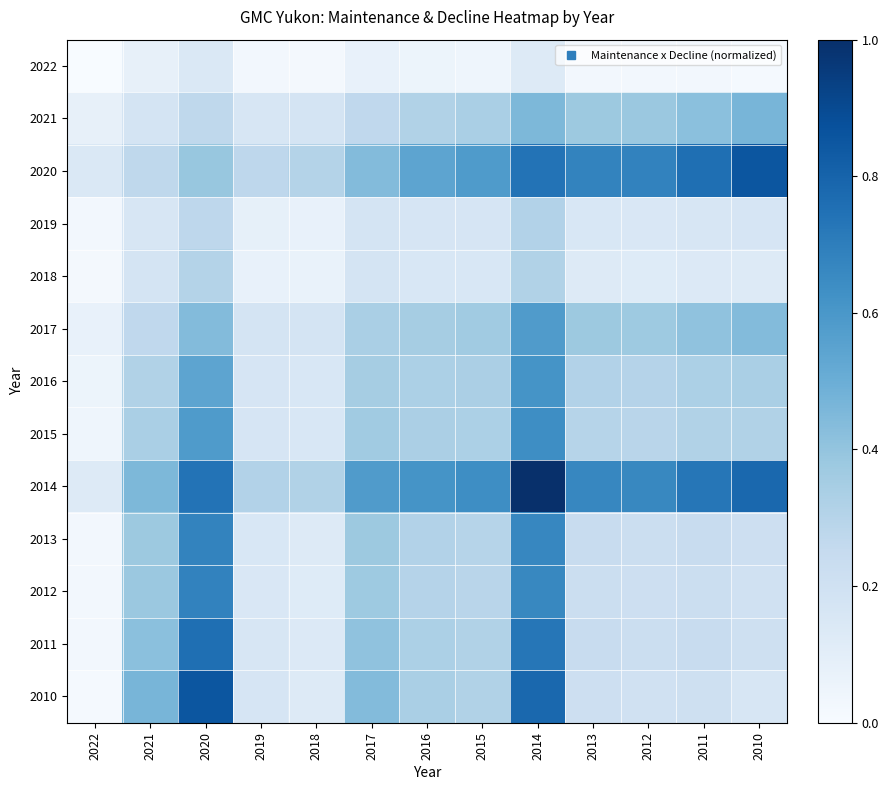

Reading right to left, list all the values displayed in this chart.

2022: 2010=0.0	2011=0.0	2012=0.0	2013=0.0	2014=0.1	2015=0.0	2016=0.1	2017=0.1	2018=0.0	2019=0.0	2020=0.1	2021=0.1	2022=0.0
2021: 2010=0.5	2011=0.4	2012=0.4	2013=0.4	2014=0.5	2015=0.3	2016=0.3	2017=0.3	2018=0.2	2019=0.2	2020=0.3	2021=0.2	2022=0.1
2020: 2010=0.9	2011=0.8	2012=0.7	2013=0.7	2014=0.7	2015=0.6	2016=0.5	2017=0.4	2018=0.3	2019=0.3	2020=0.4	2021=0.3	2022=0.1
2019: 2010=0.2	2011=0.2	2012=0.2	2013=0.2	2014=0.3	2015=0.2	2016=0.2	2017=0.2	2018=0.1	2019=0.1	2020=0.3	2021=0.2	2022=0.0
2018: 2010=0.1	2011=0.1	2012=0.1	2013=0.1	2014=0.3	2015=0.2	2016=0.2	2017=0.2	2018=0.1	2019=0.1	2020=0.3	2021=0.2	2022=0.0
2017: 2010=0.4	2011=0.4	2012=0.4	2013=0.4	2014=0.6	2015=0.4	2016=0.4	2017=0.3	2018=0.2	2019=0.2	2020=0.4	2021=0.3	2022=0.1
2016: 2010=0.3	2011=0.3	2012=0.3	2013=0.3	2014=0.6	2015=0.3	2016=0.3	2017=0.4	2018=0.2	2019=0.2	2020=0.5	2021=0.3	2022=0.1
2015: 2010=0.3	2011=0.3	2012=0.3	2013=0.3	2014=0.6	2015=0.3	2016=0.3	2017=0.4	2018=0.2	2019=0.2	2020=0.6	2021=0.3	2022=0.0
2014: 2010=0.8	2011=0.7	2012=0.7	2013=0.7	2014=1.0	2015=0.6	2016=0.6	2017=0.6	2018=0.3	2019=0.3	2020=0.7	2021=0.5	2022=0.1
2013: 2010=0.2	2011=0.2	2012=0.2	2013=0.2	2014=0.7	2015=0.3	2016=0.3	2017=0.4	2018=0.1	2019=0.2	2020=0.7	2021=0.4	2022=0.0
2012: 2010=0.2	2011=0.2	2012=0.2	2013=0.2	2014=0.7	2015=0.3	2016=0.3	2017=0.4	2018=0.1	2019=0.2	2020=0.7	2021=0.4	2022=0.0
2011: 2010=0.2	2011=0.2	2012=0.2	2013=0.2	2014=0.7	2015=0.3	2016=0.3	2017=0.4	2018=0.1	2019=0.2	2020=0.8	2021=0.4	2022=0.0
2010: 2010=0.2	2011=0.2	2012=0.2	2013=0.2	2014=0.8	2015=0.3	2016=0.3	2017=0.4	2018=0.1	2019=0.2	2020=0.9	2021=0.5	2022=0.0